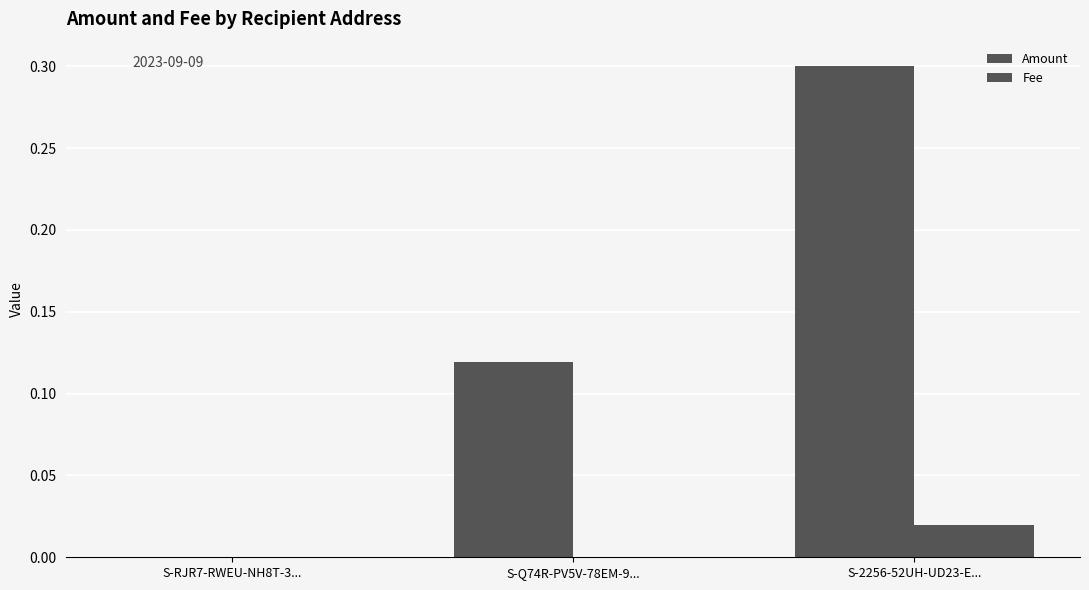

How many series are shown in this chart?

2